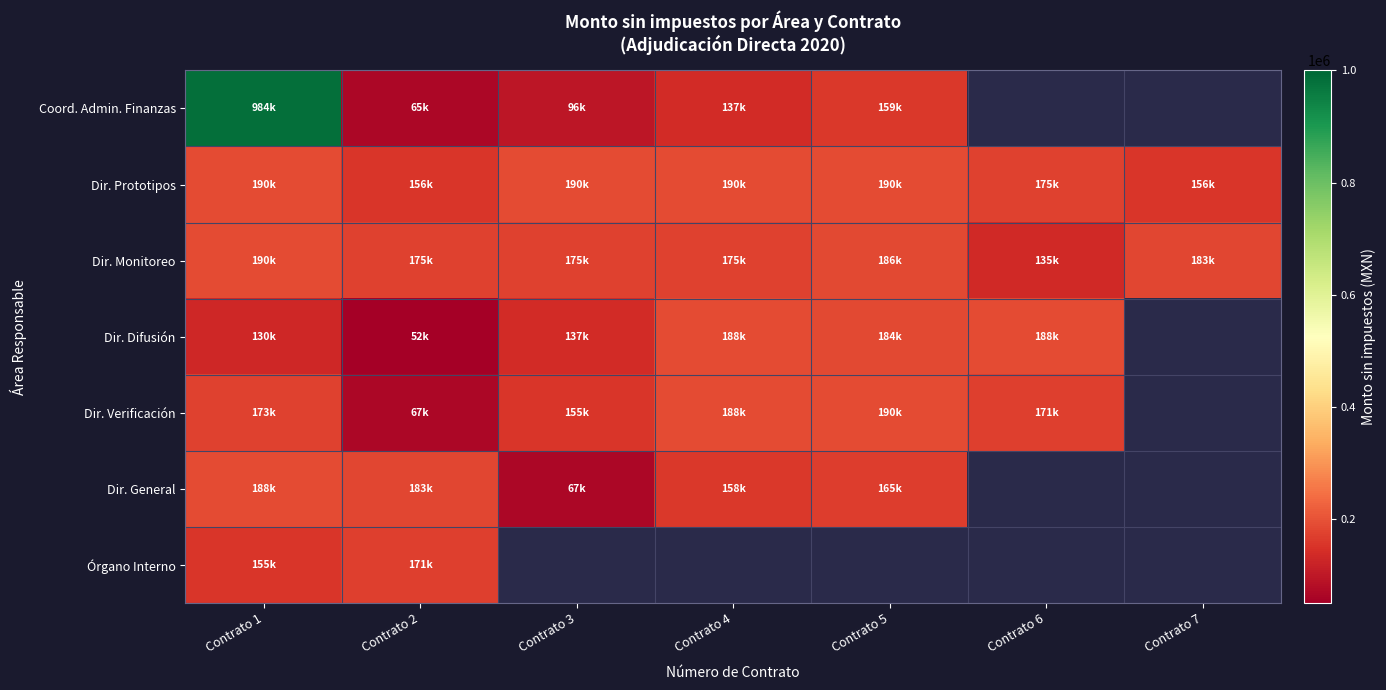

Which category has the lowest value in the Dir. Difusión series?

Contrato 2